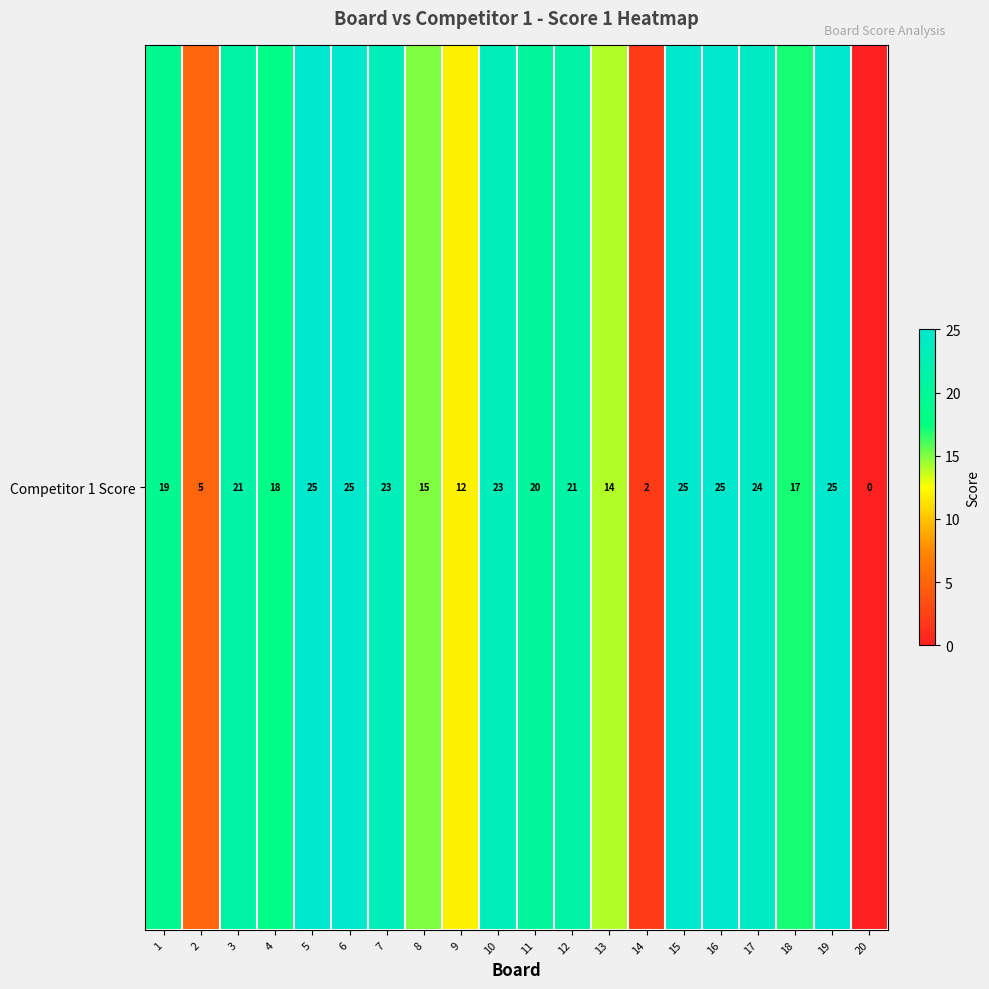

Approximately how many times larger is the value at 10 compared to 14?

11.5